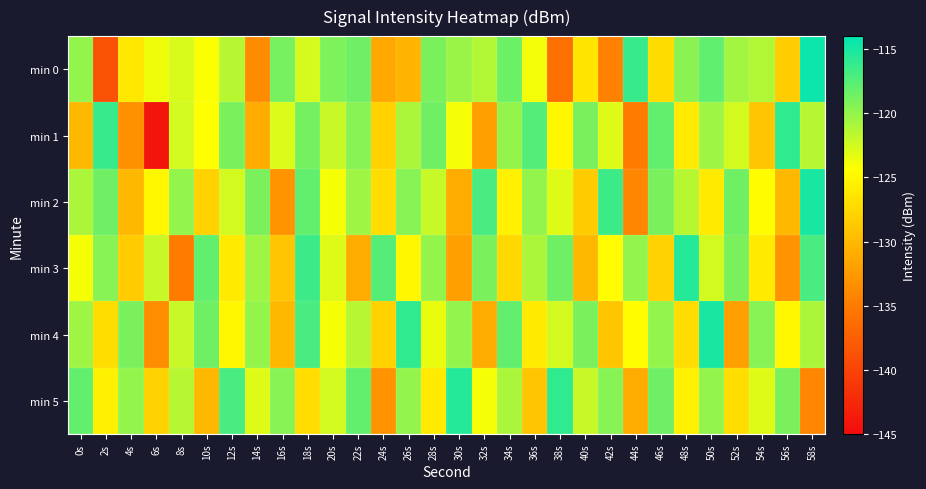

Count the number of categories in the chart.

30